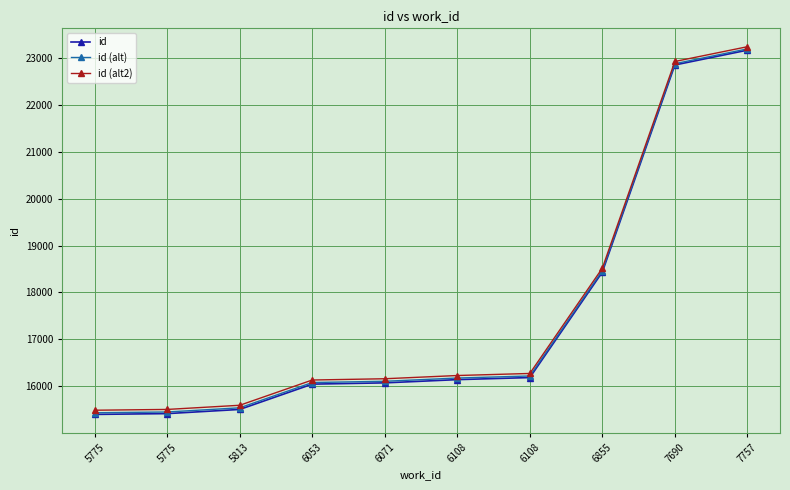

Is this an area chart (filled region under the line)?

No